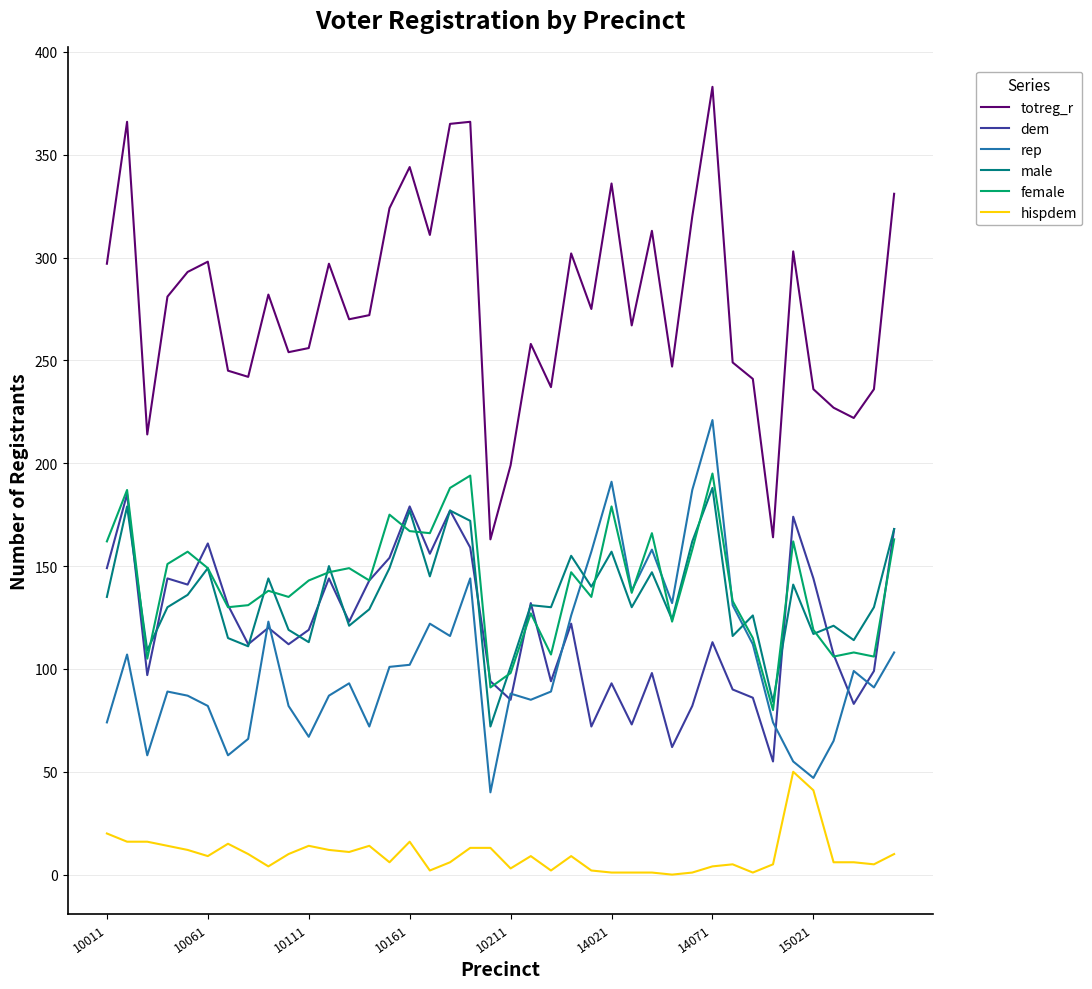

True or false: totreg_r and rep cross at least once.

False